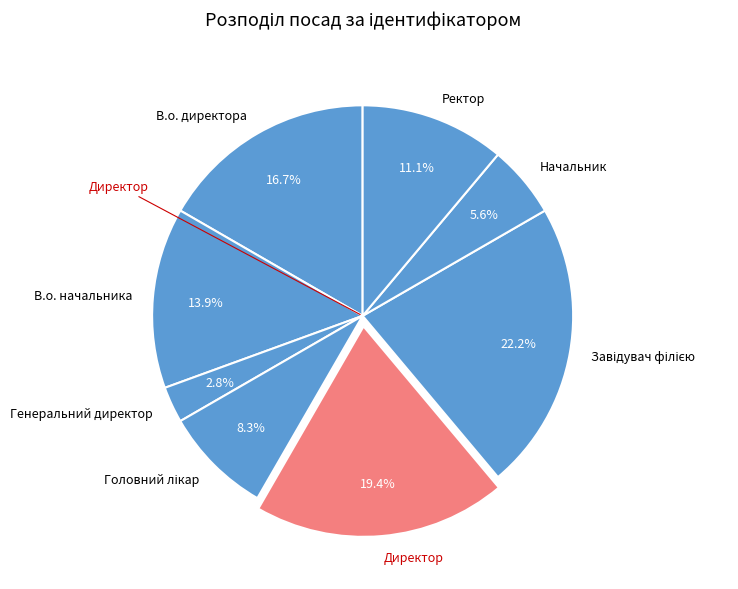

To the nearest percent, what percentage of the pie is В.о. начальника?

14%